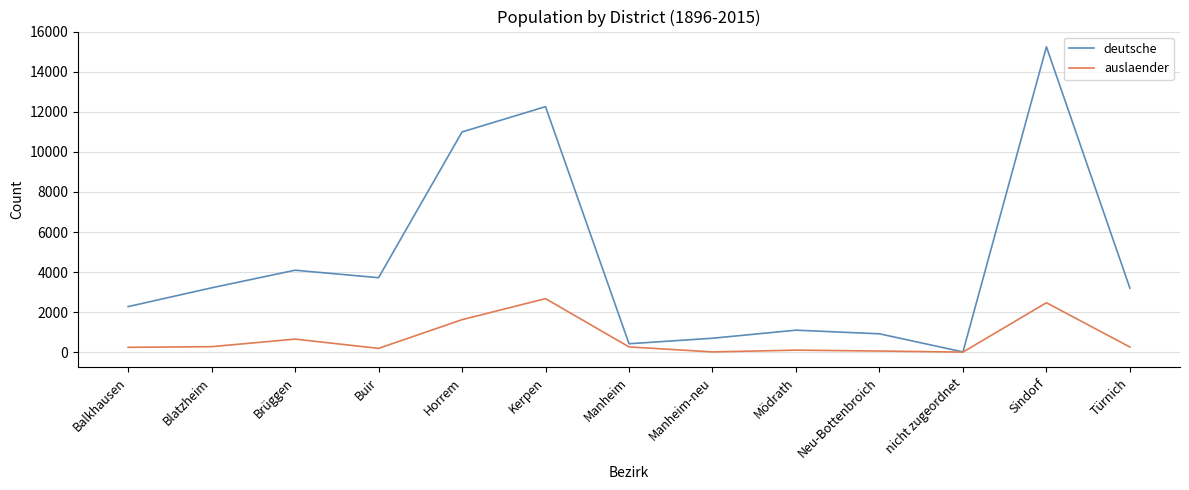

Rank the series at Sindorf from highest to lowest value.

deutsche, auslaender